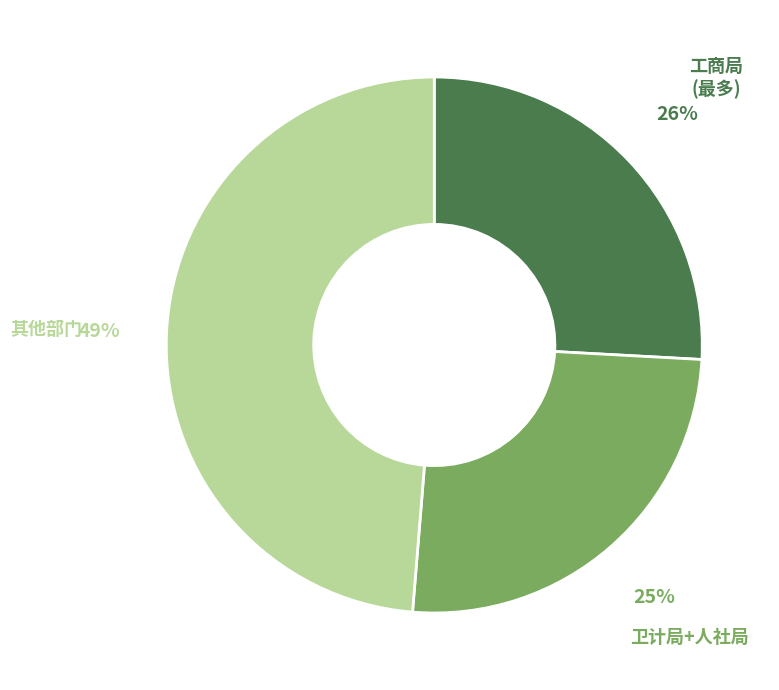

To the nearest percent, what portion does 其他部门 represent?

49%